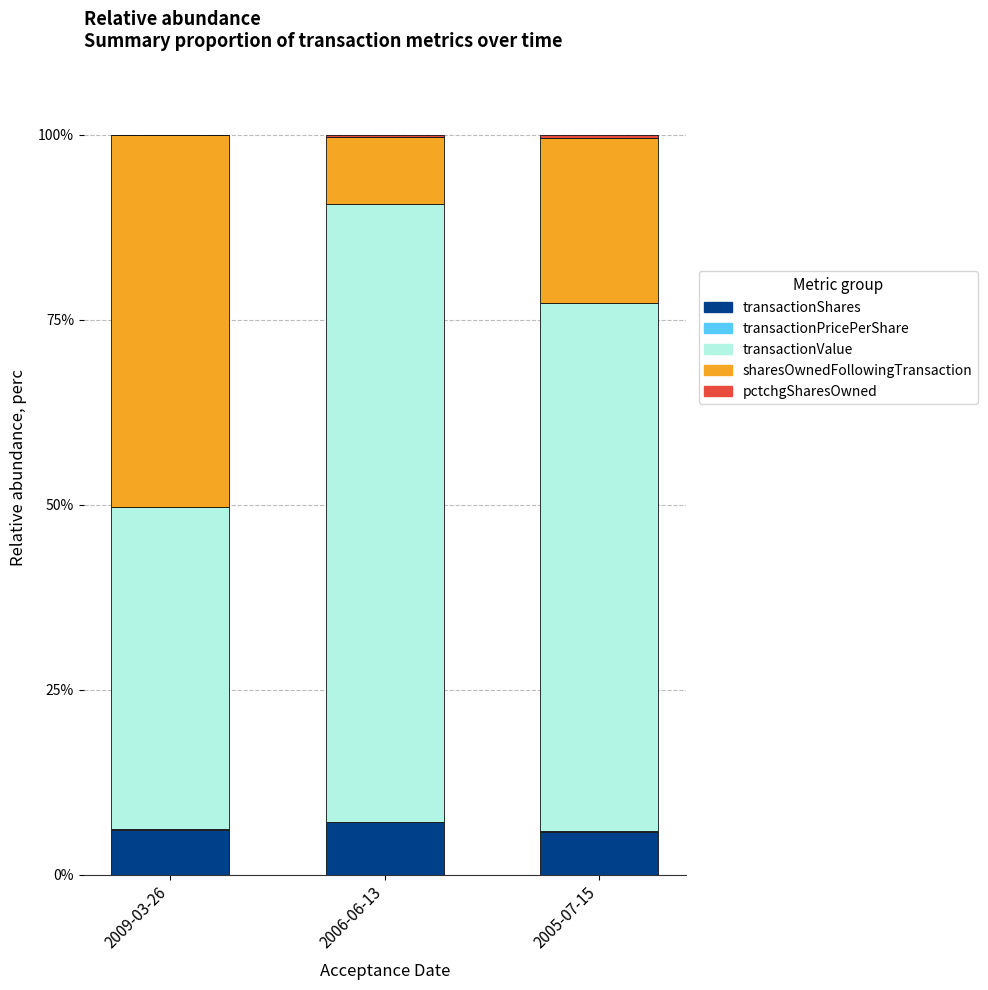

What is the maximum value for transactionShares?

7.1